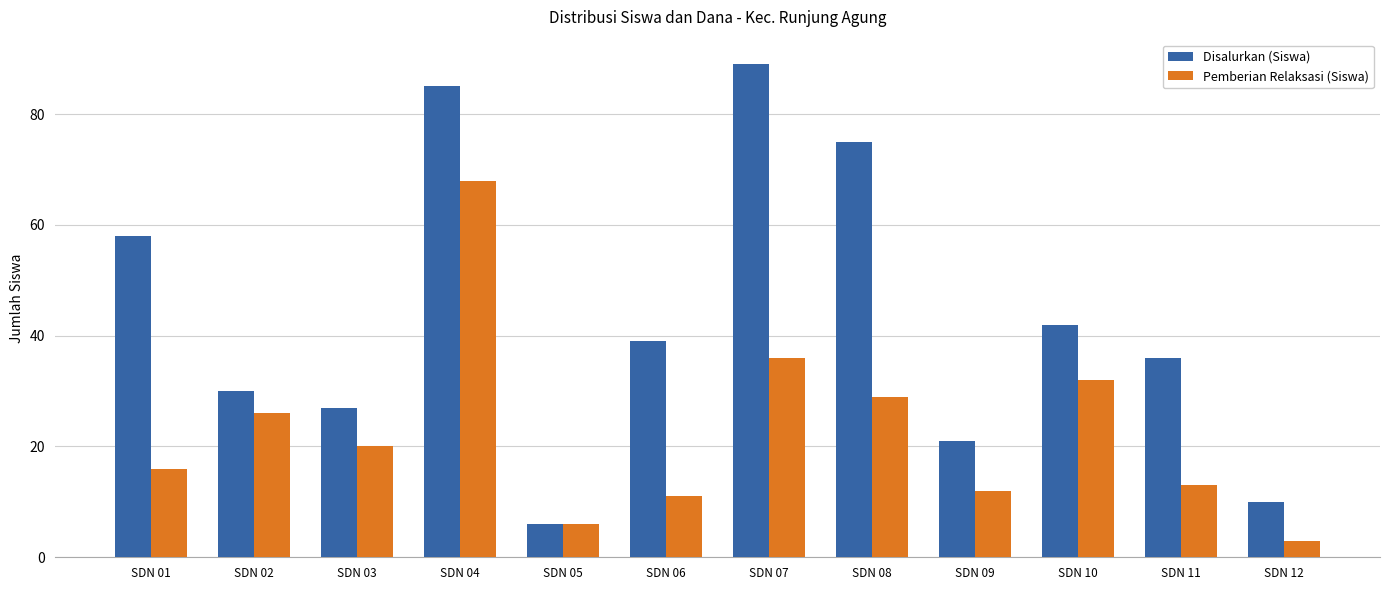

How many bars are there in each group?

2